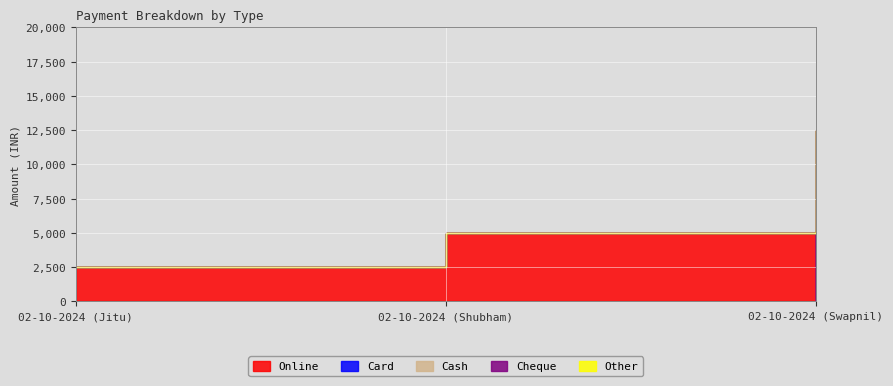

Rank the series at 02-10-2024 (Swapnil) from highest to lowest value.

Card, Online, Cash, Cheque, Other